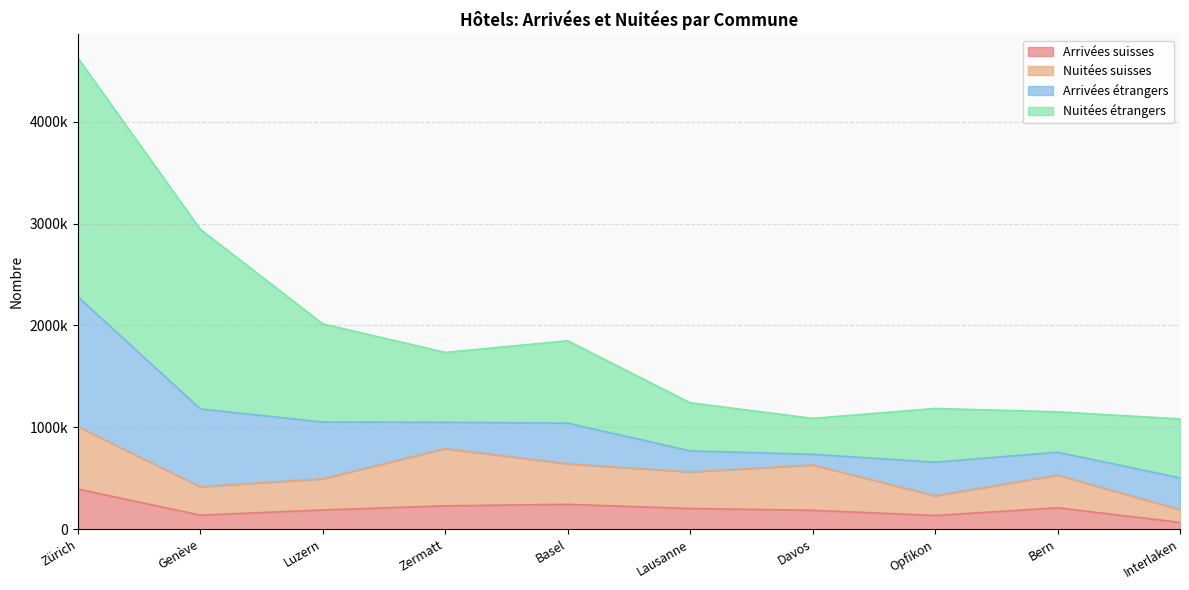

Does the chart display data point markers on the line(s)?

No